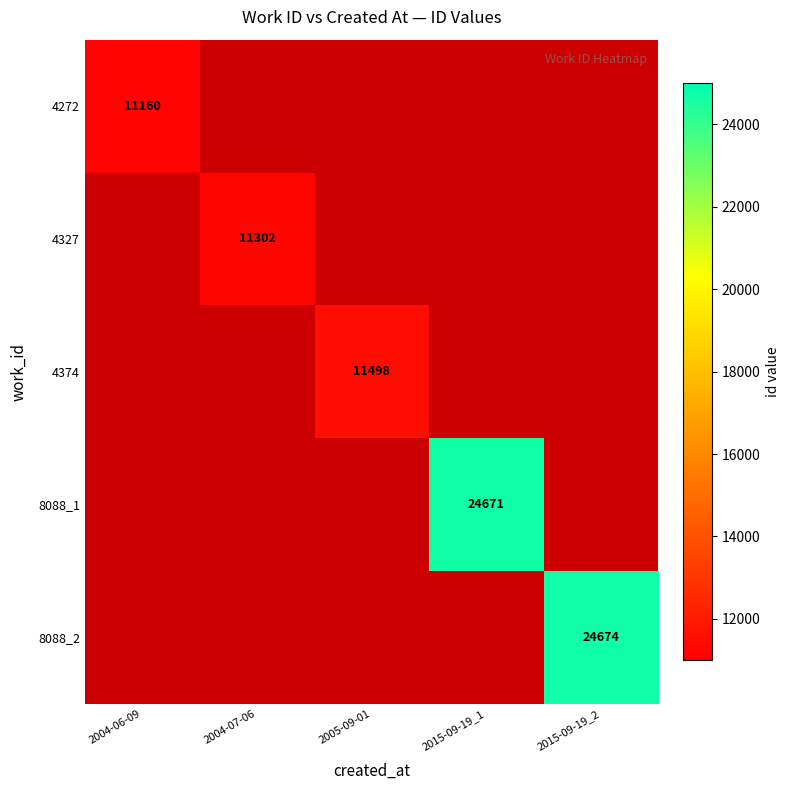

What is the greatest value displayed?

24674.0